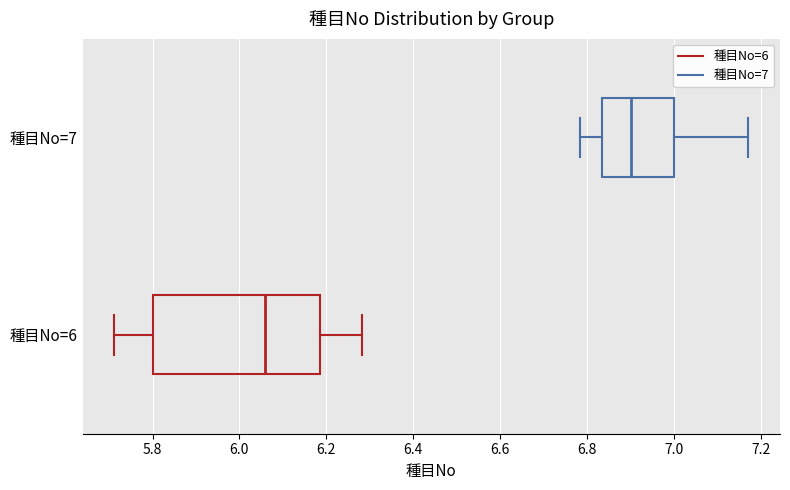

Which box has the furthest to the right median line?

種目No=7